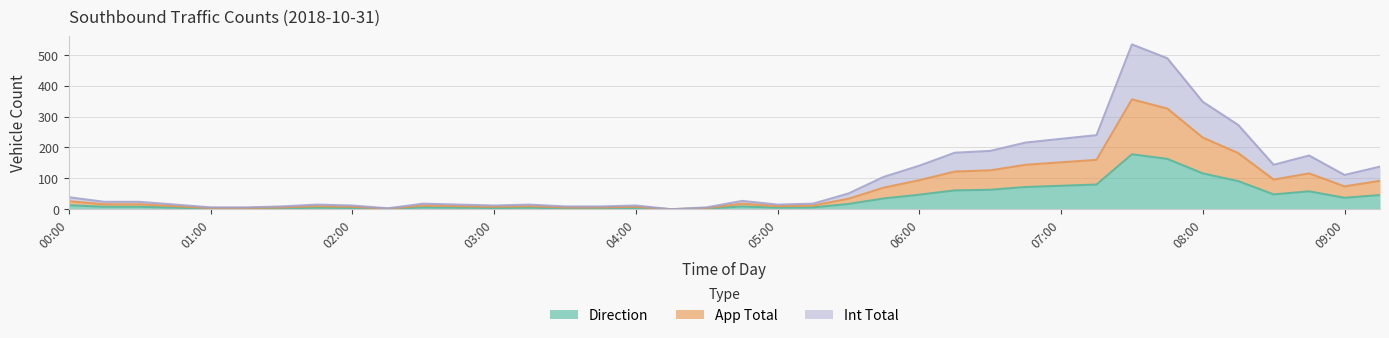

Between 03:45 and 04:45, which series saw the biggest shift?

Int Total